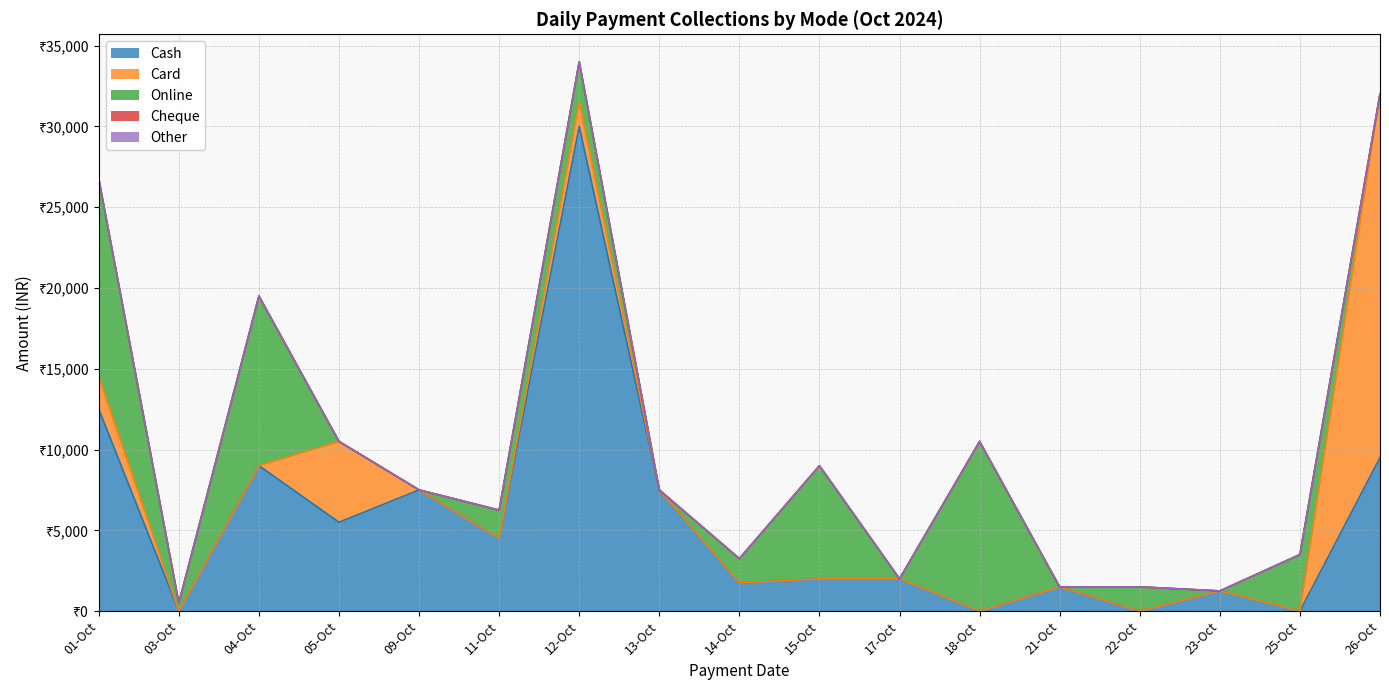

How many data points does each series have?

17